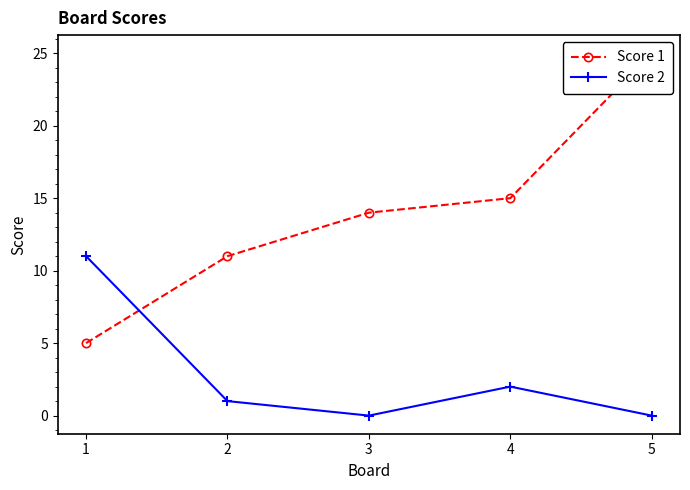

Reading left to right, extract all data points from this chart.

Score 1: 5	11	14	15	25
Score 2: 11	1	0	2	0